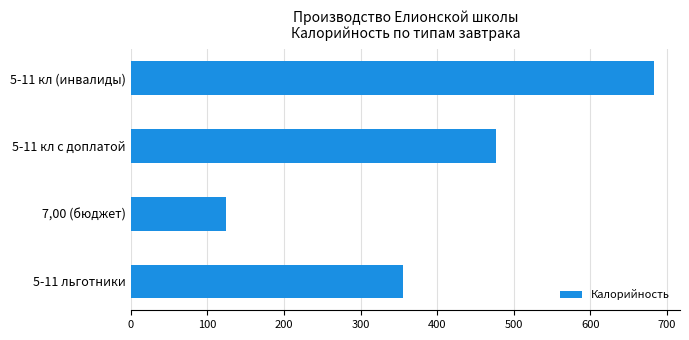

How many distinct data groups are displayed?

1